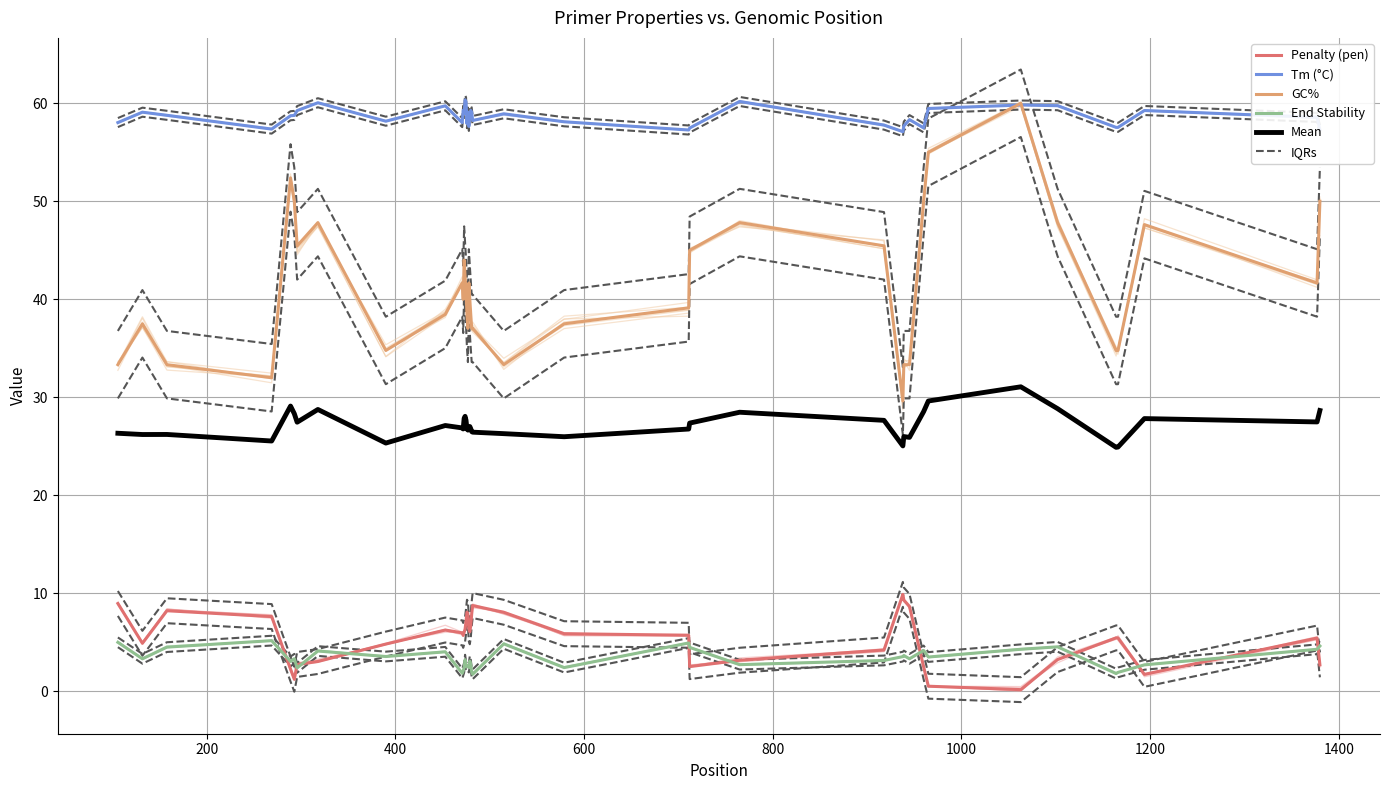

What is the minimum value for GC%?

29.6